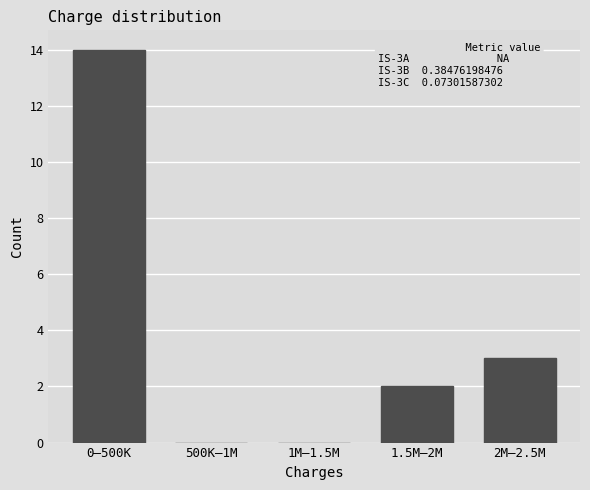

Reading right to left, what are all the values shown in this chart?

2M–2.5M=3	1.5M–2M=2	1M–1.5M=0	500K–1M=0	0–500K=14